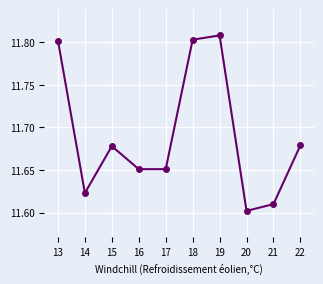

At which category does the chart reach its minimum across all series?

20